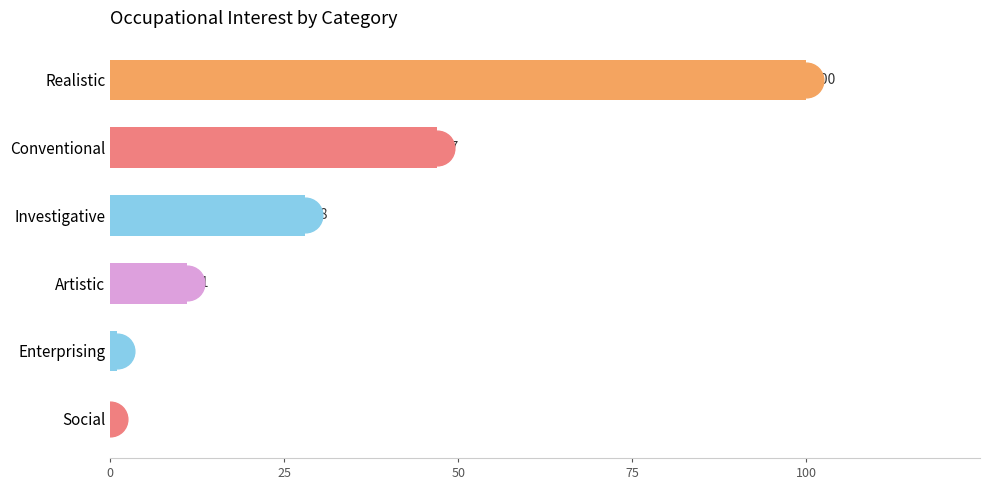

Reading bottom to top, list all the values displayed in this chart.

Social=0	Enterprising=1	Artistic=11	Investigative=28	Conventional=47	Realistic=100